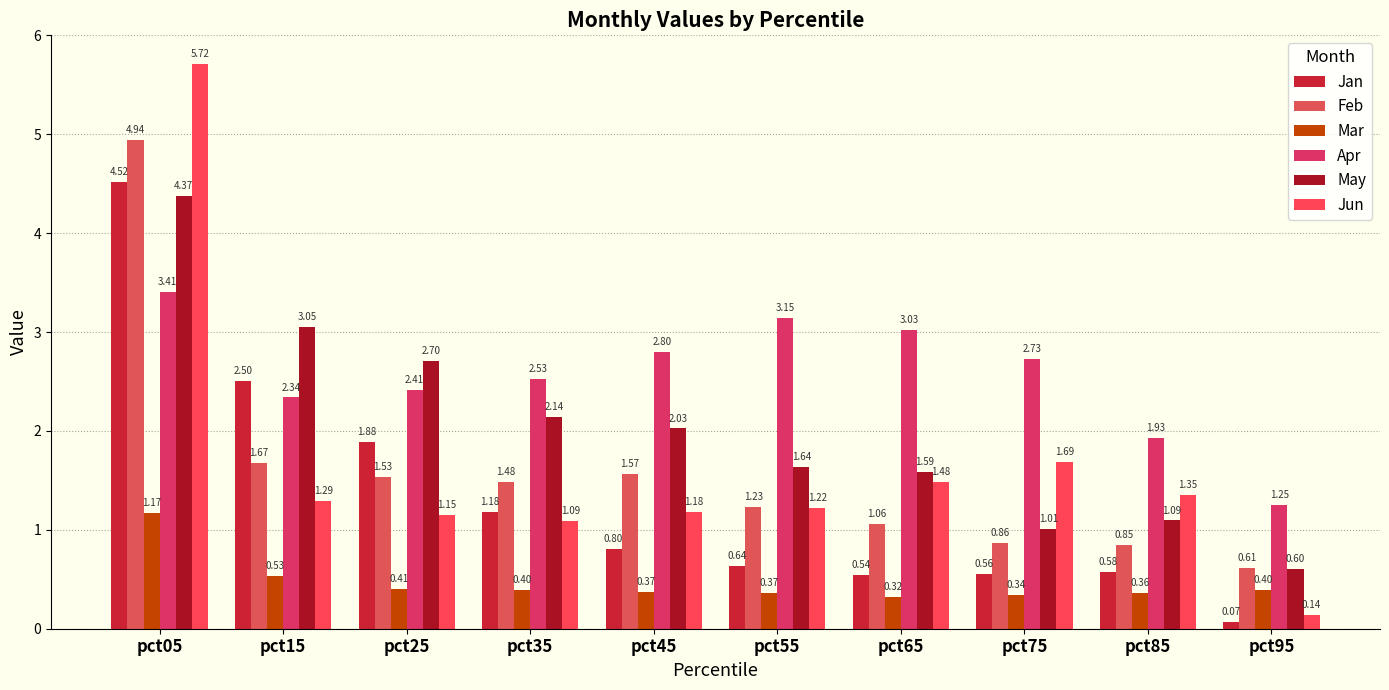

What is the sum of the Jan values at pct05 and pct55?

5.2